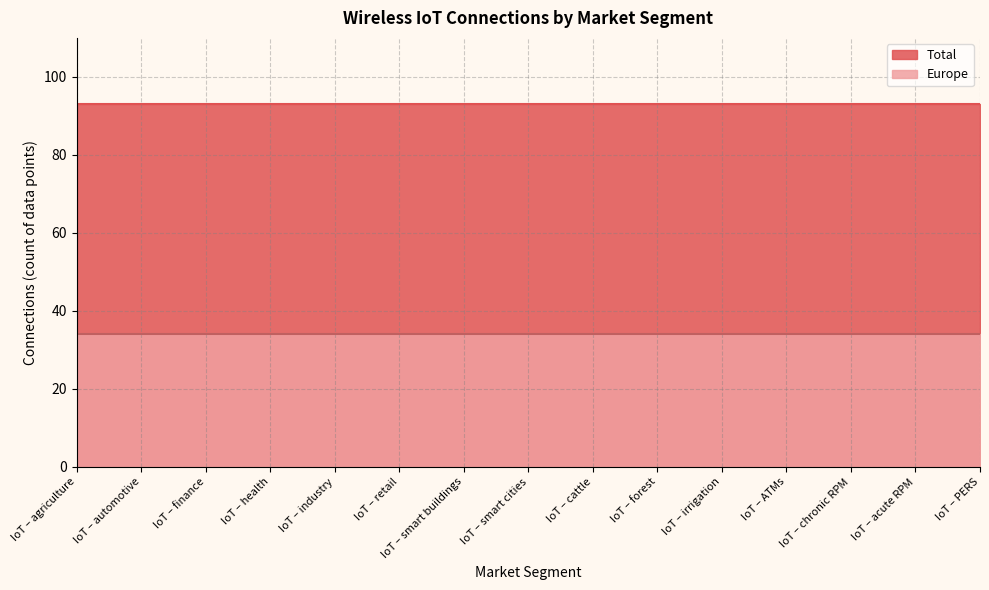

What is the difference between the highest and lowest values at IoT – acute RPM?

59